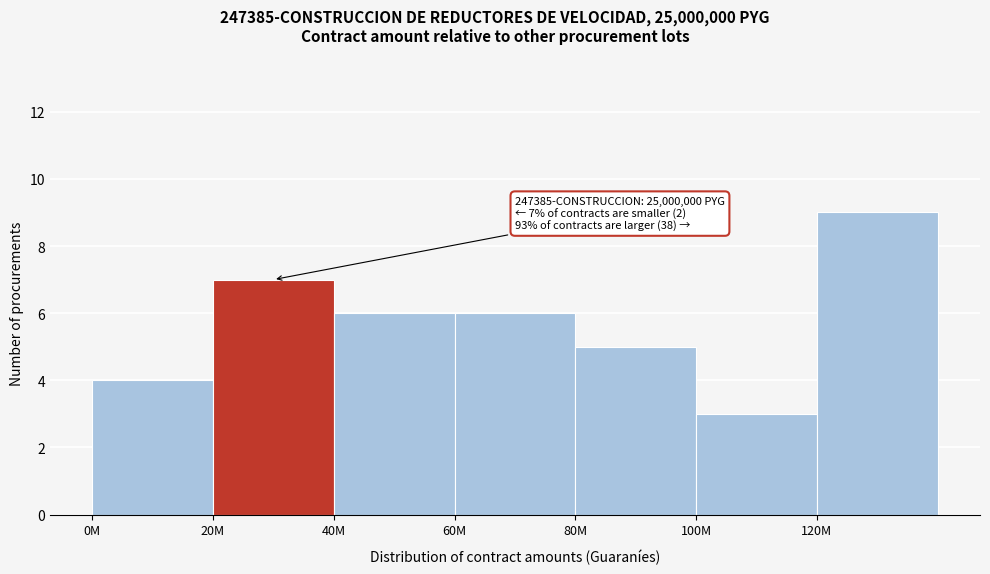

Reading left to right, list all the values displayed in this chart.

4	7	6	6	5	3	9